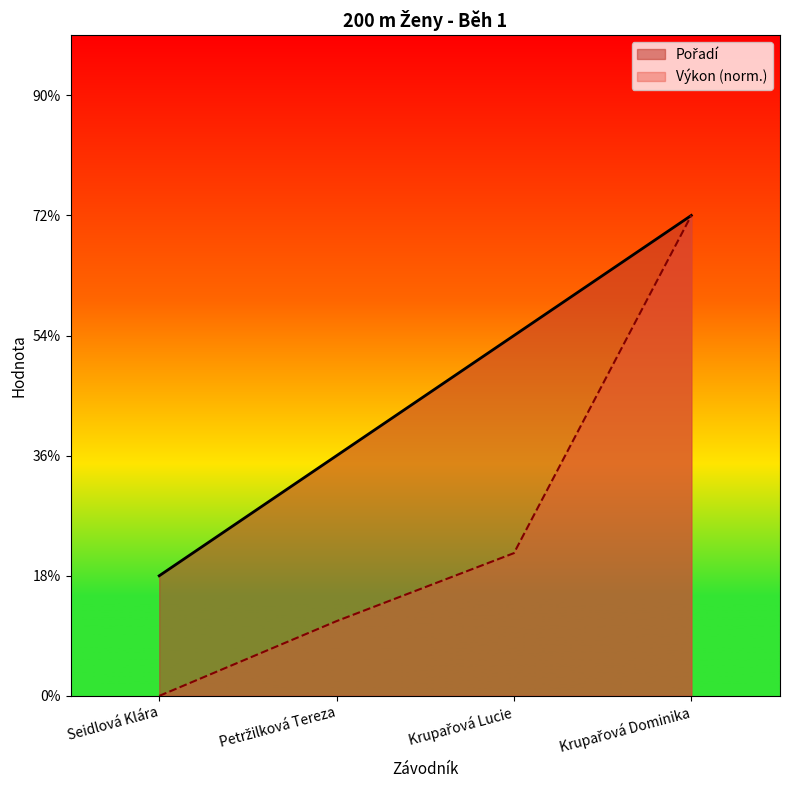

Count the number of categories in the chart.

4